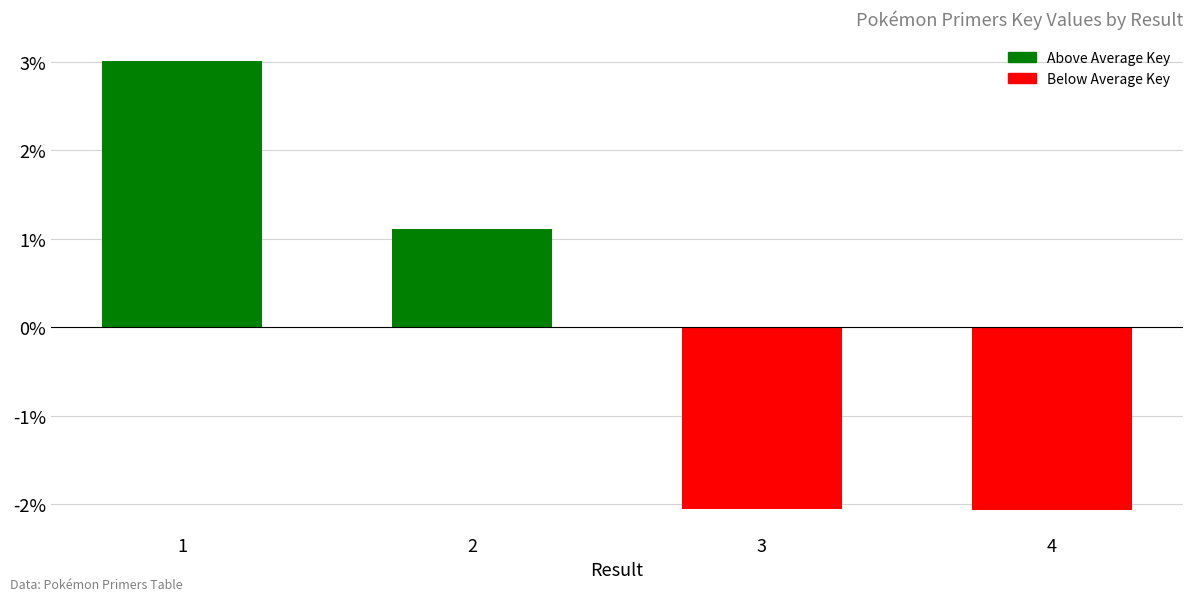

What is the smallest value displayed?

-2.1